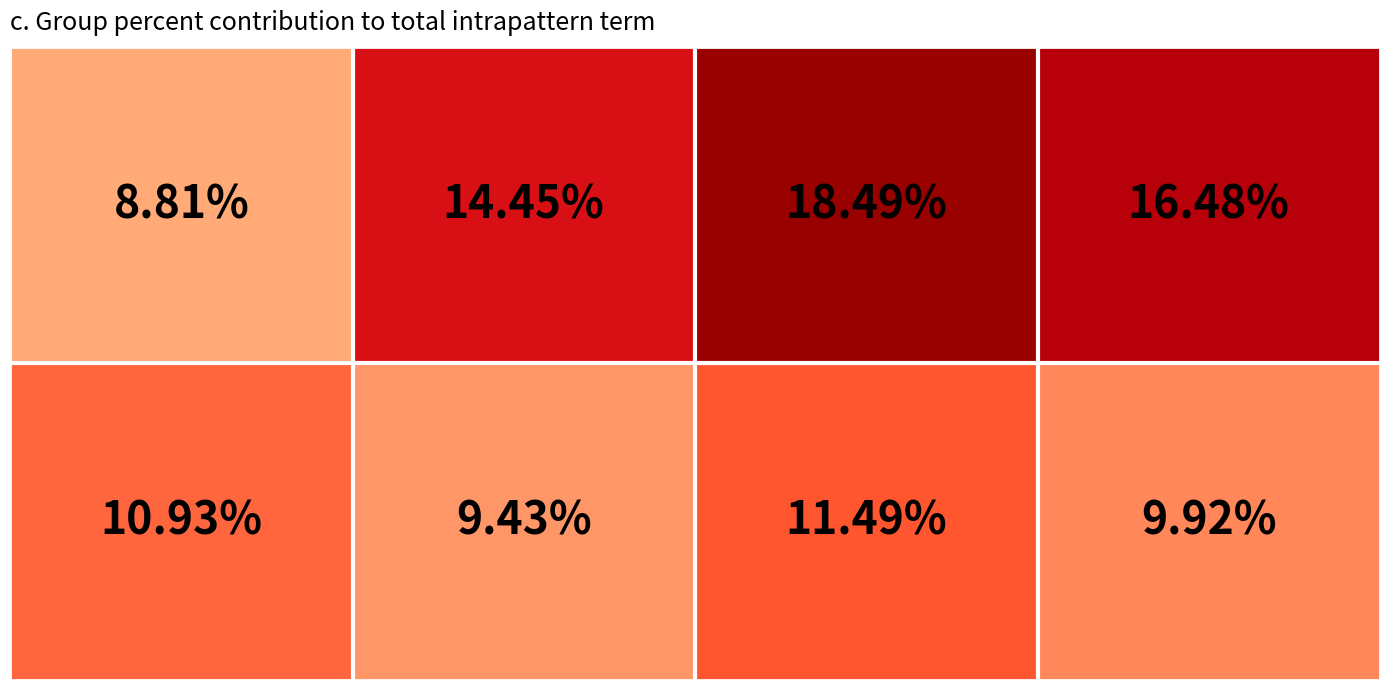

How many series are shown in this chart?

2